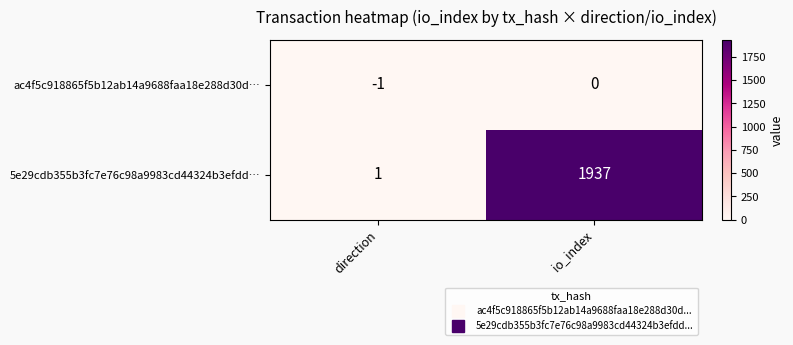

How many series are shown in this chart?

2